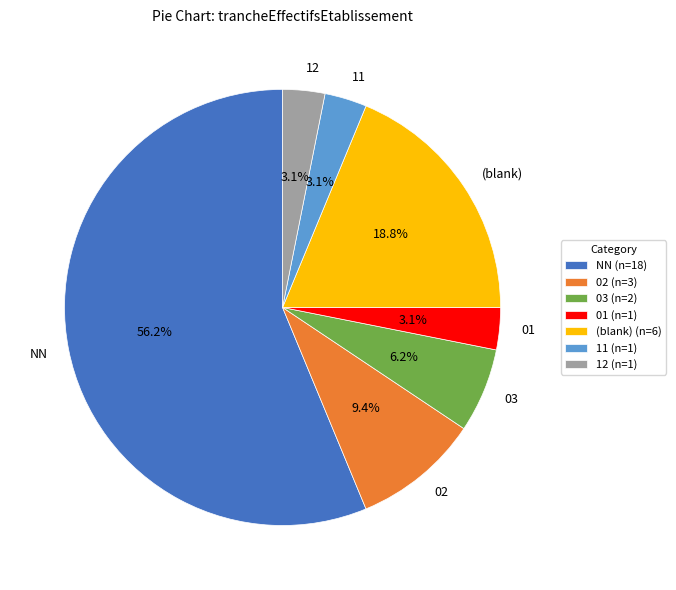

To the nearest percent, what portion does 01 represent?

3%